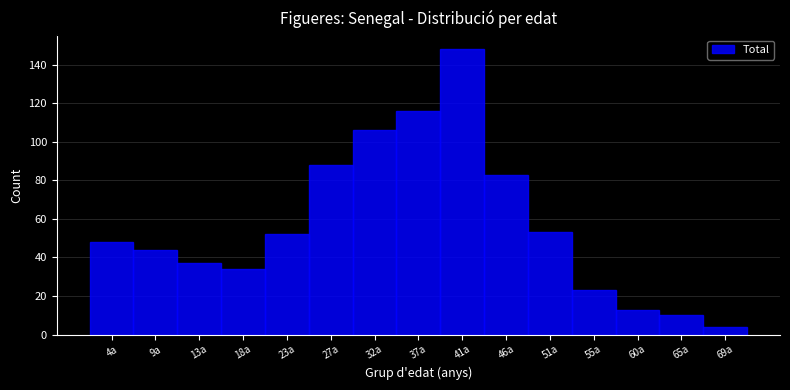

What is the height of the bar covering 30.0 to 34.5 on the x-axis? Neither the bar edges nor the heights are printed on the chart, so give them approximately, as read against the axes.

106